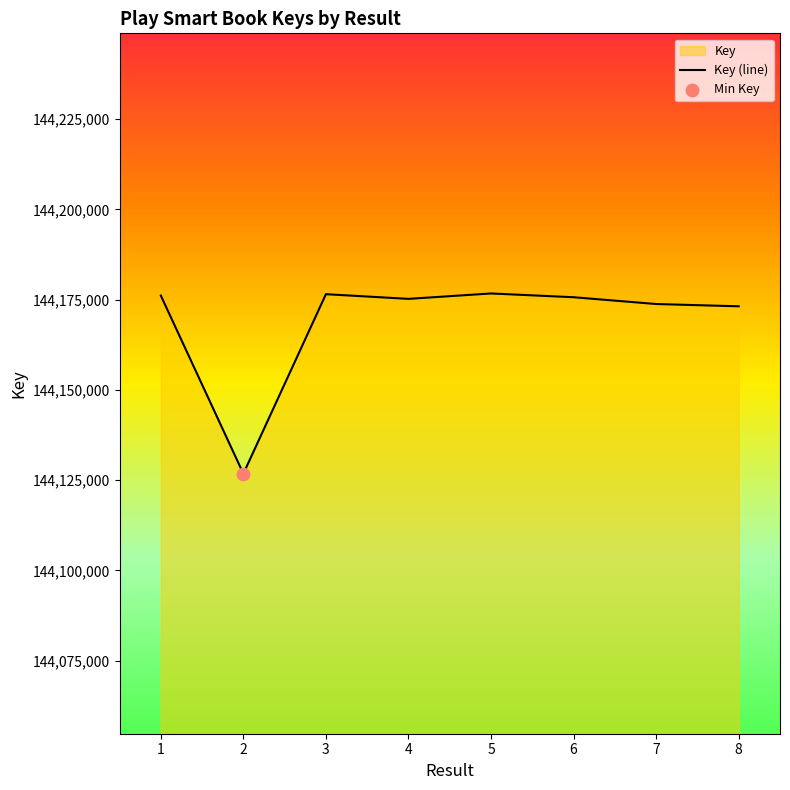

What is the change in value from 1 to 4?

-921